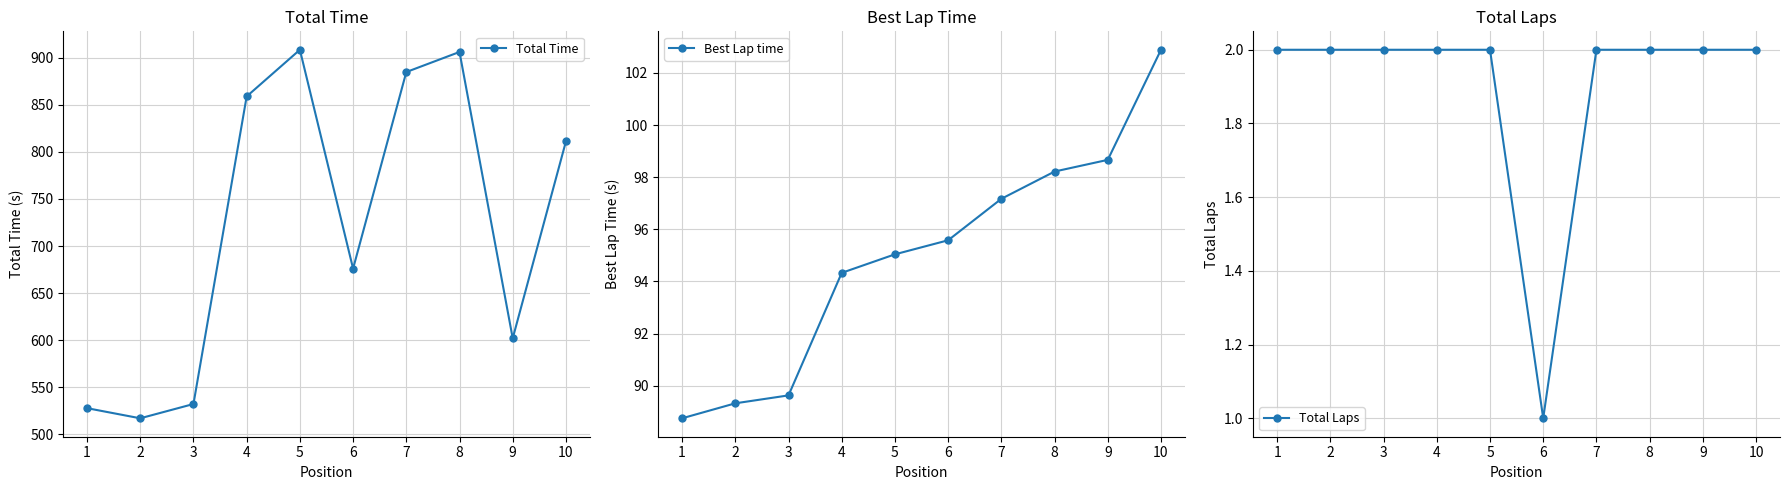

What is the difference between the maximum and minimum values in the Total Laps series?

1